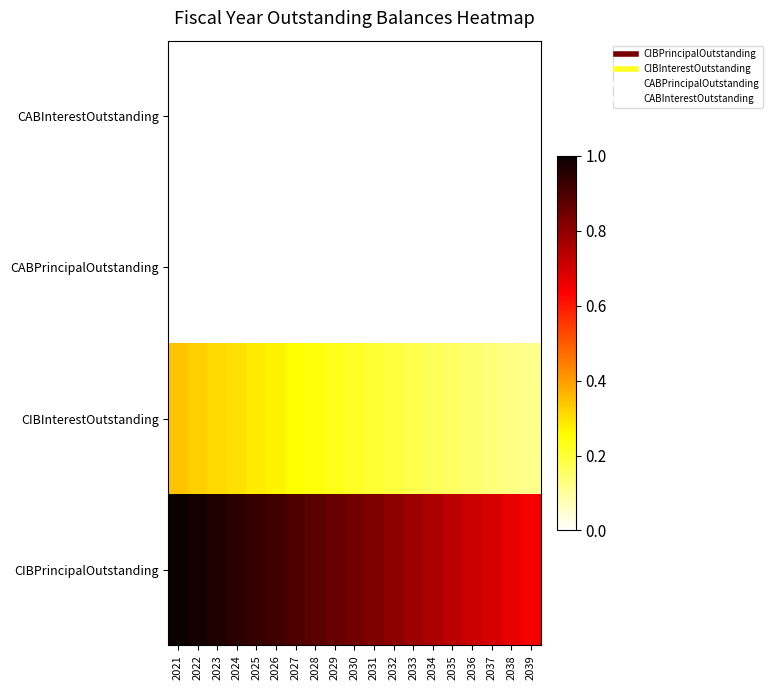

Reading left to right, transcribe all the data shown in this chart.

CIBPrincipalOutstanding: 2021=1.0	2022=1.0	2023=1.0	2024=1.0	2025=0.9	2026=0.9	2027=0.9	2028=0.9	2029=0.9	2030=0.8	2031=0.8	2032=0.8	2033=0.8	2034=0.8	2035=0.7	2036=0.7	2037=0.7	2038=0.7	2039=0.6
CIBInterestOutstanding: 2021=0.3	2022=0.3	2023=0.3	2024=0.3	2025=0.3	2026=0.3	2027=0.3	2028=0.2	2029=0.2	2030=0.2	2031=0.2	2032=0.2	2033=0.2	2034=0.2	2035=0.2	2036=0.1	2037=0.1	2038=0.1	2039=0.1
CABPrincipalOutstanding: 2021=0.0	2022=0.0	2023=0.0	2024=0.0	2025=0.0	2026=0.0	2027=0.0	2028=0.0	2029=0.0	2030=0.0	2031=0.0	2032=0.0	2033=0.0	2034=0.0	2035=0.0	2036=0.0	2037=0.0	2038=0.0	2039=0.0
CABInterestOutstanding: 2021=0.0	2022=0.0	2023=0.0	2024=0.0	2025=0.0	2026=0.0	2027=0.0	2028=0.0	2029=0.0	2030=0.0	2031=0.0	2032=0.0	2033=0.0	2034=0.0	2035=0.0	2036=0.0	2037=0.0	2038=0.0	2039=0.0